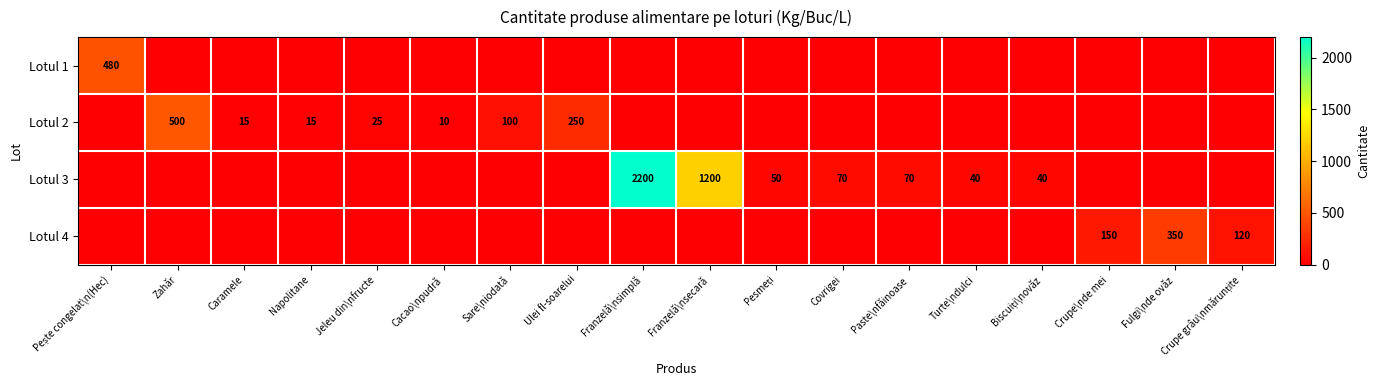

The value of Lotul 2 at Ulei fl-soarelui is 401. True or false?

False